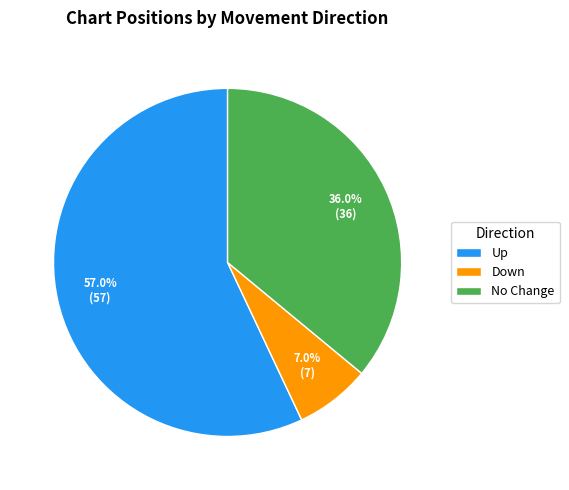

What is the smallest slice in the pie chart?

Down